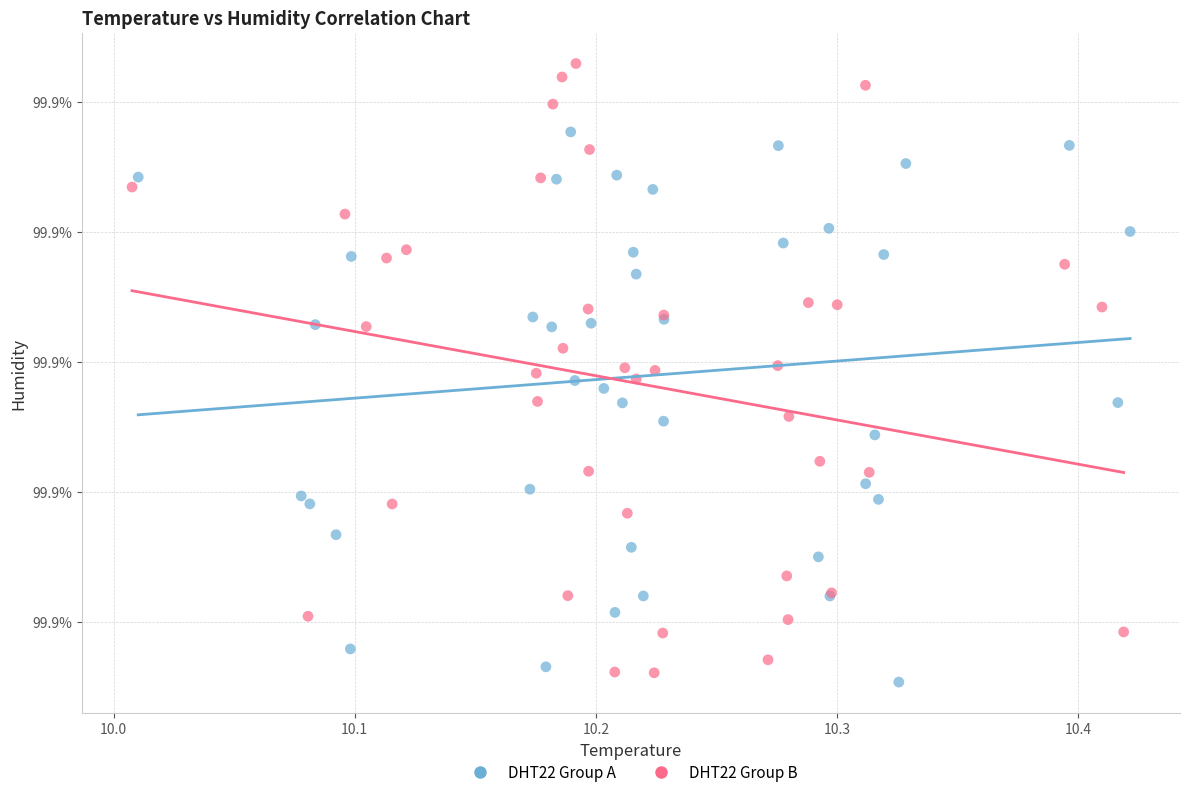

Which series has the largest Y range (max minus min)?

DHT22 Group B